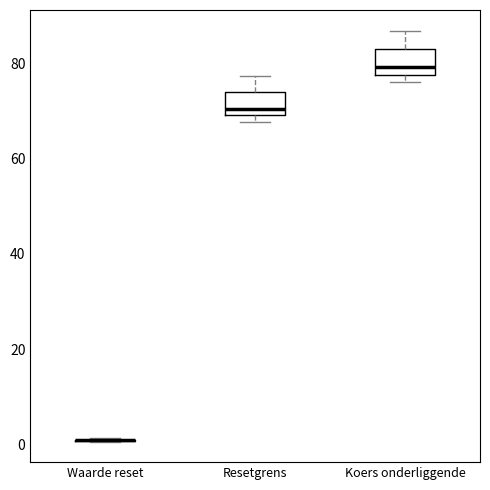

Where does the median line of the box for Koers onderliggende sit on the y-axis? The values are not printed on the chart, so give them approximately, as read against the axis.

80